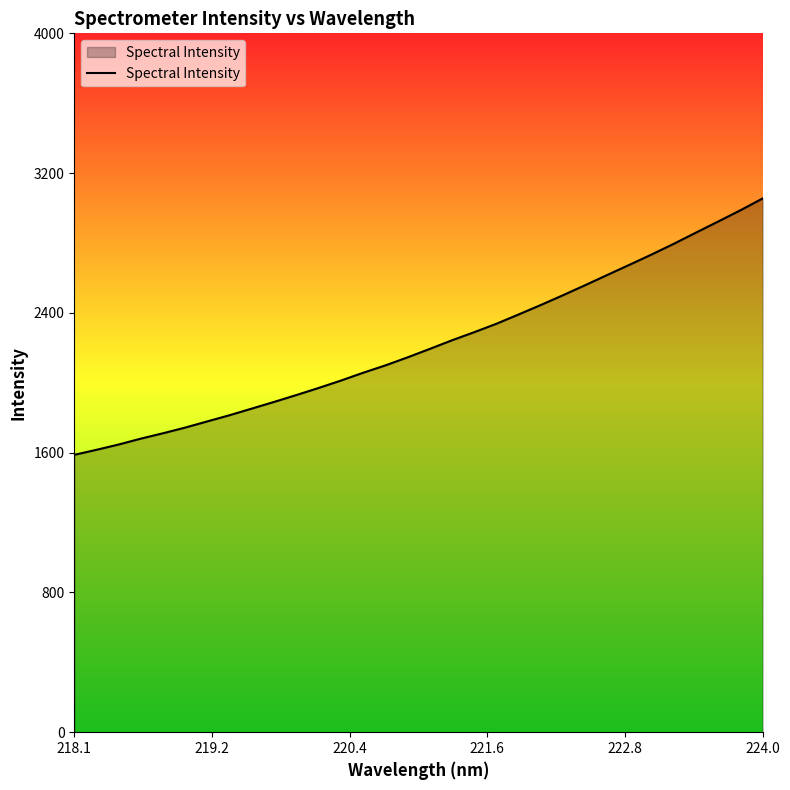

What is the maximum value shown in the chart?

3055.0